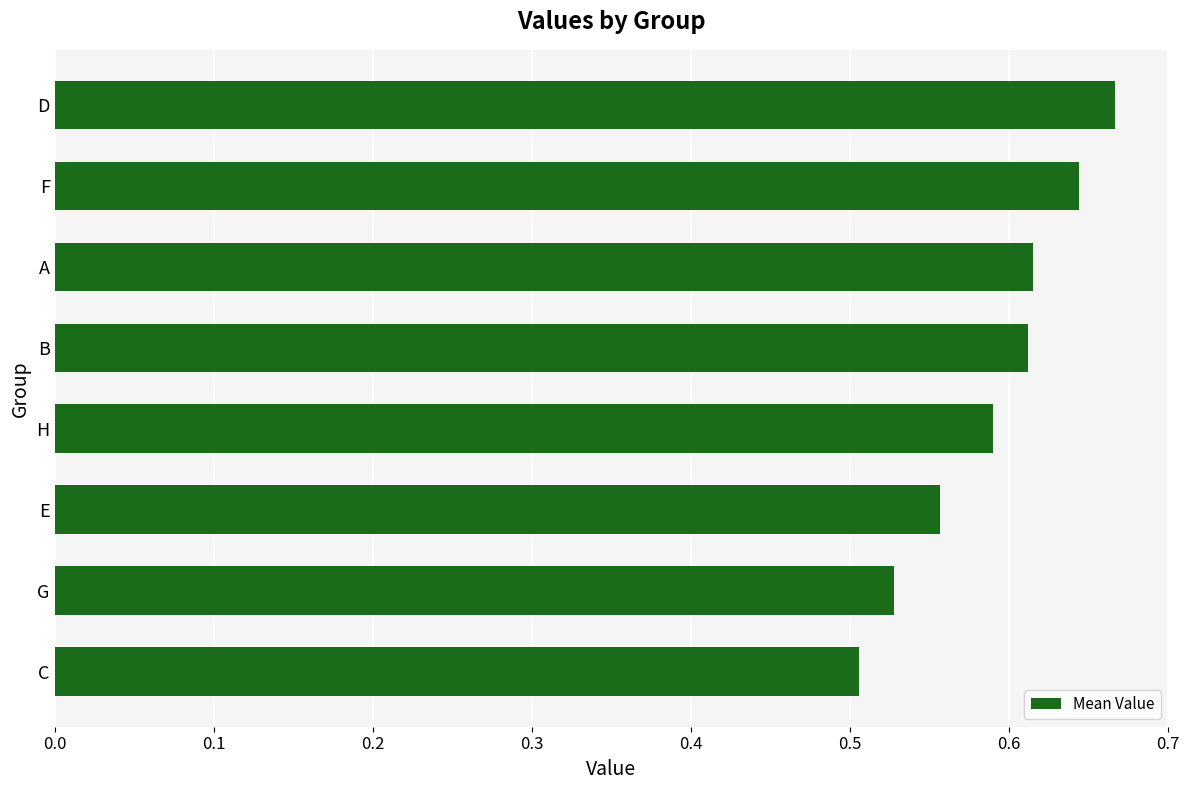

What is the sum of the values at D and H?

1.3